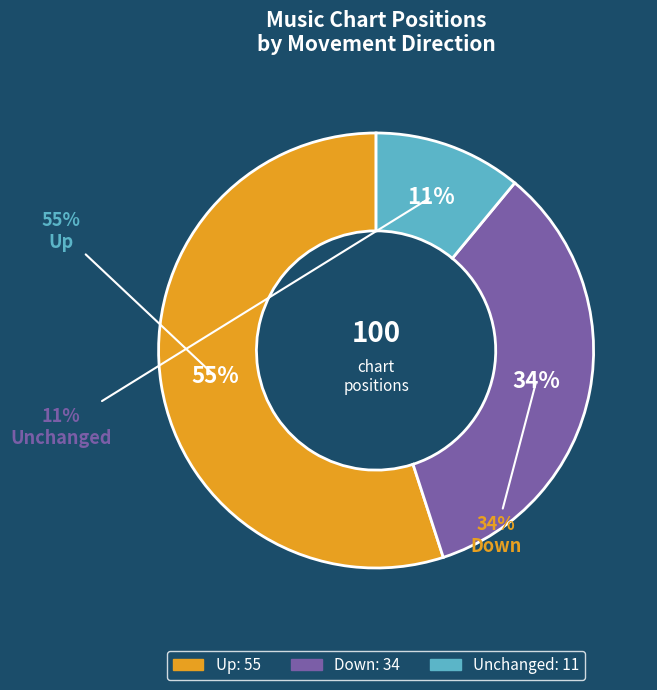

How many segments does this pie chart have?

3